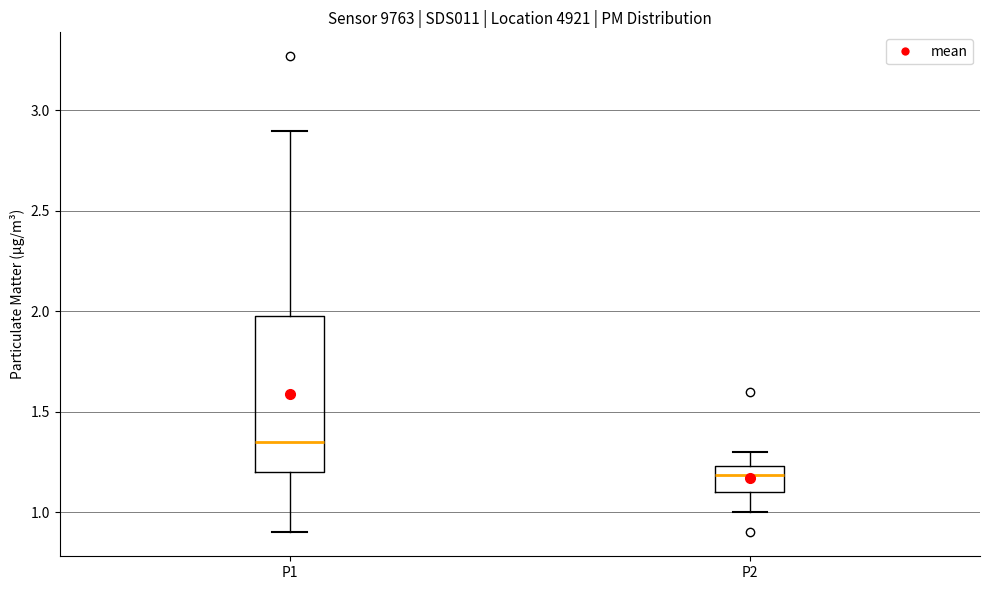

Reading left to right, transcribe this box plot: for each box, give where its median line is, the range the box spans, and where its two whiskers end, as read against the y-axis. The values are not printed on the chart, so give them approximately, as read against the axis.

P1: median 1.35, box 1.20 to 2.00, whiskers 0.90 to 2.90
P2: median 1.20, box 1.10 to 1.25, whiskers 1.00 to 1.30